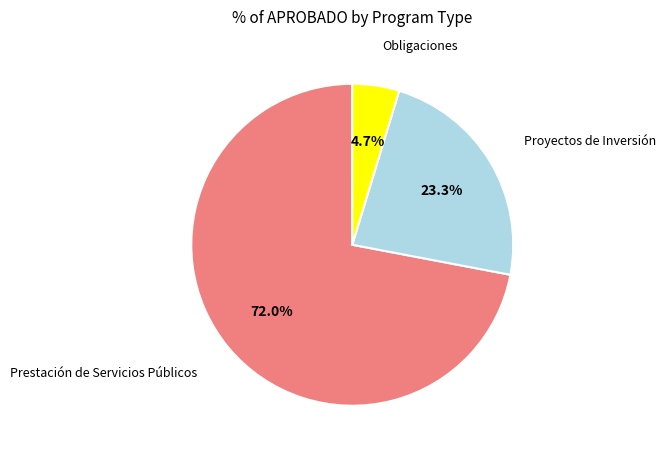

Is there any slice that represents more than half of the pie?

Yes